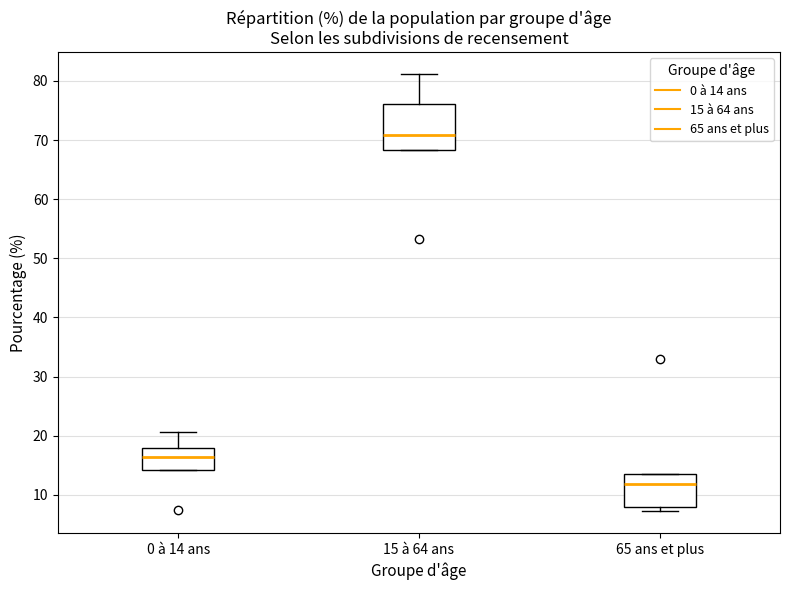

Comparing the boxes themselves (not the whiskers), which one is the tallest?

15 à 64 ans